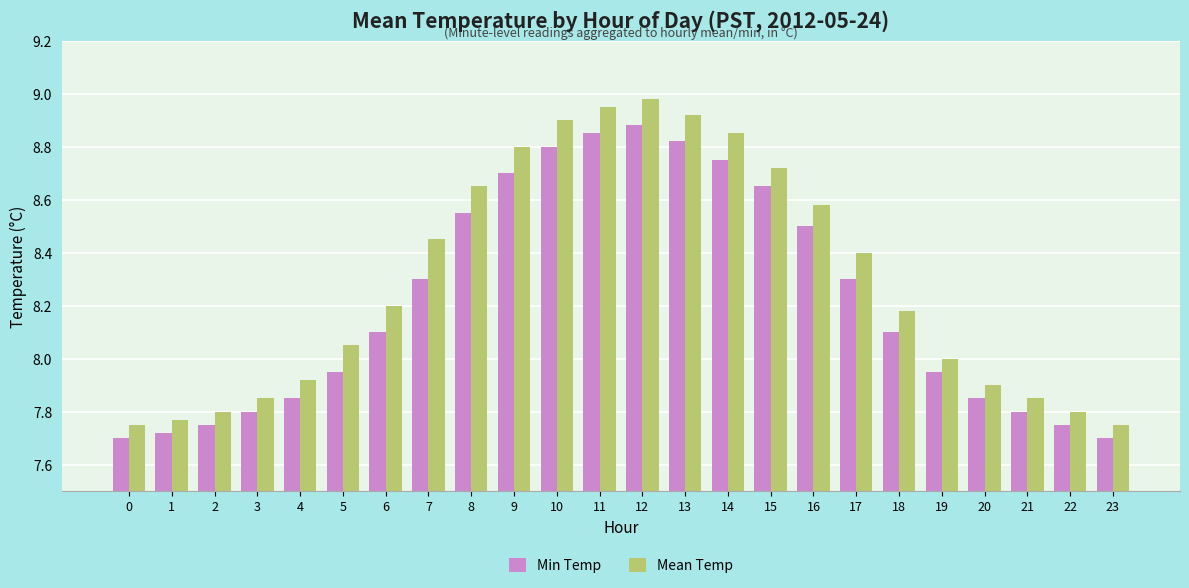

True or false: Min Temp has a value of 8.3 at 17.

True